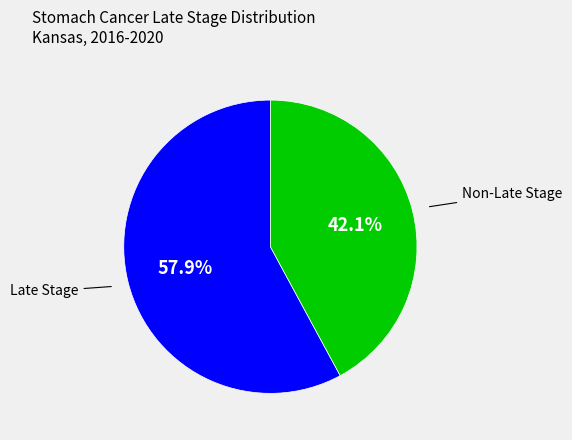

Which category accounts for the majority?

Late Stage